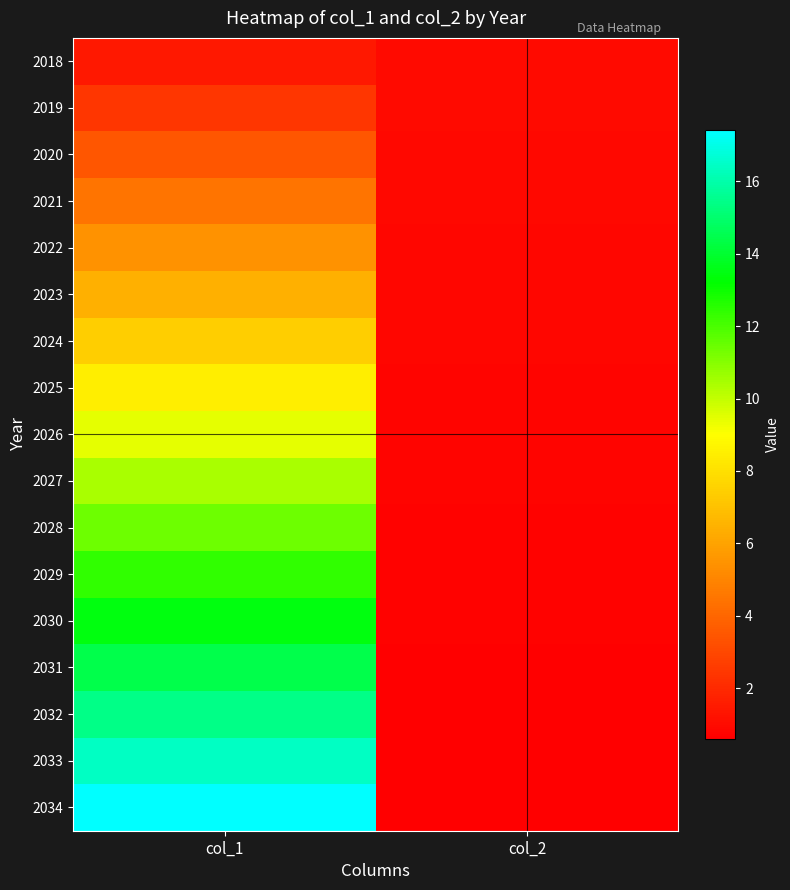

What is the total value across all series at col_2?

13.0